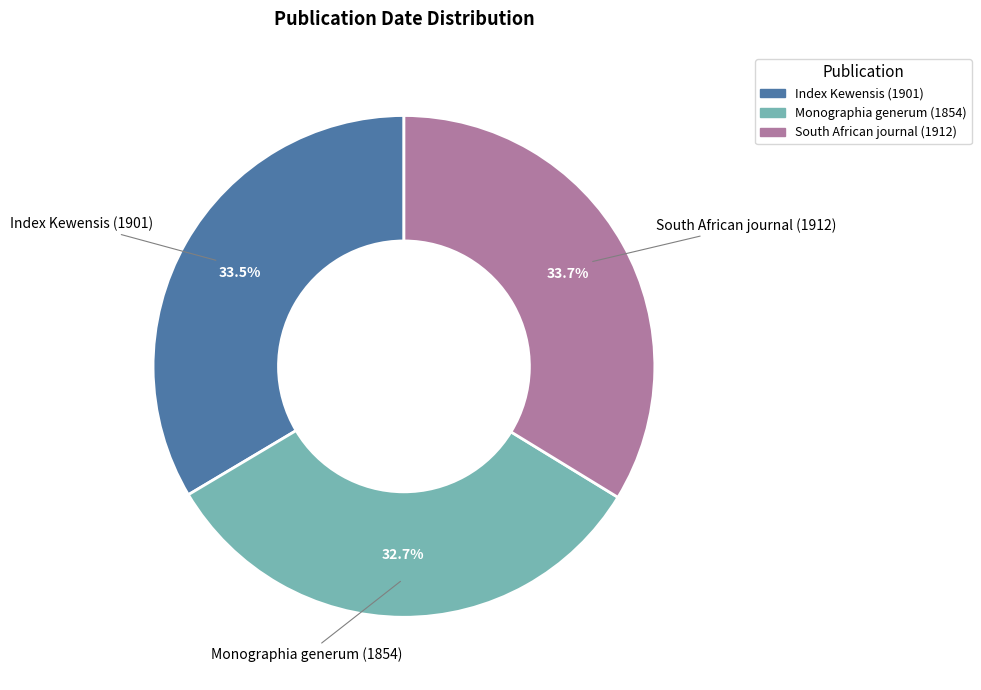

The Monographia generum (1854) slice represents 33% of the pie. True or false?

True